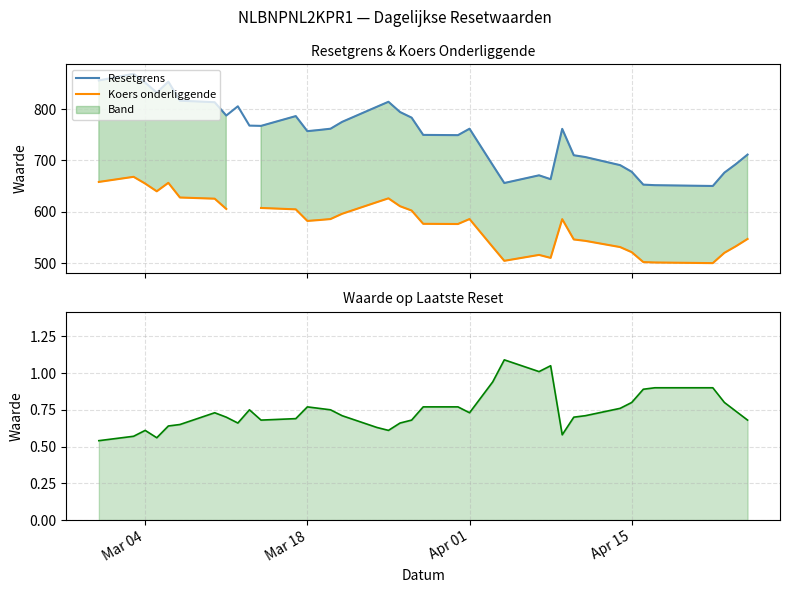

What is the lowest value of the Resetgrens series?

650.4